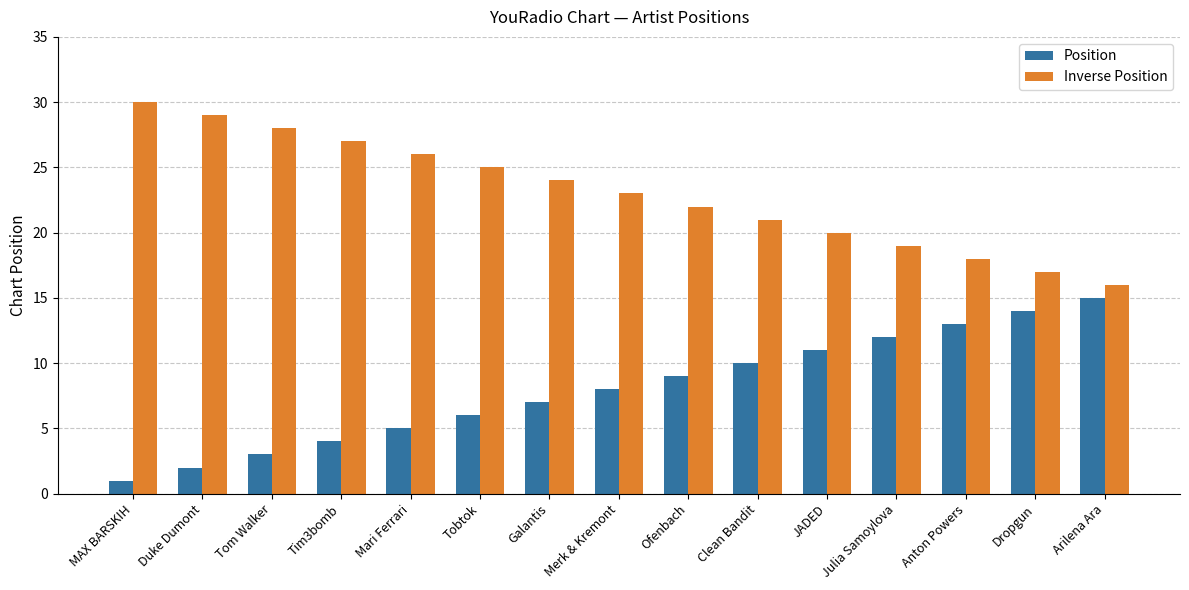

What position from the right is JADED?

5